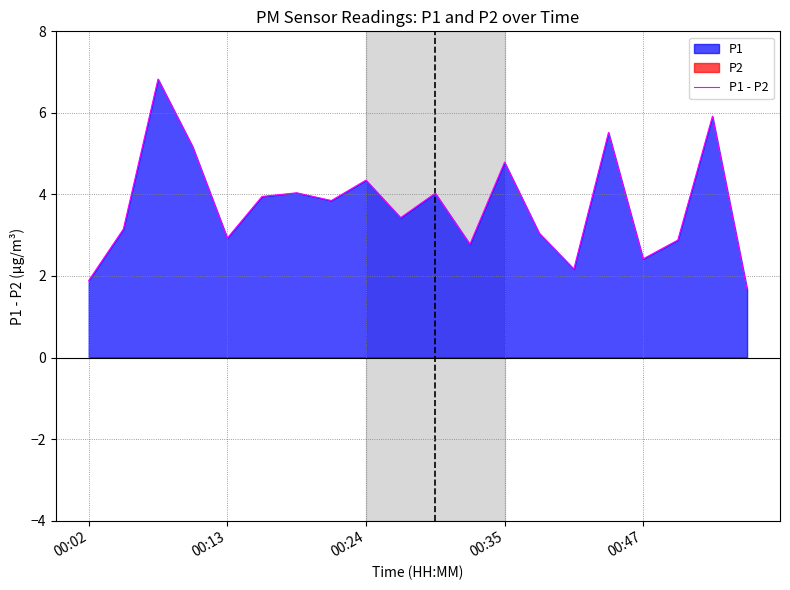

Reading right to left, list all the values displayed in this chart.

1.7	5.9	2.9	2.4	5.5	2.2	3.0	4.8	2.8	4.0	3.4	4.4	3.9	4.0	3.9	2.9	5.2	6.8	3.1	1.9